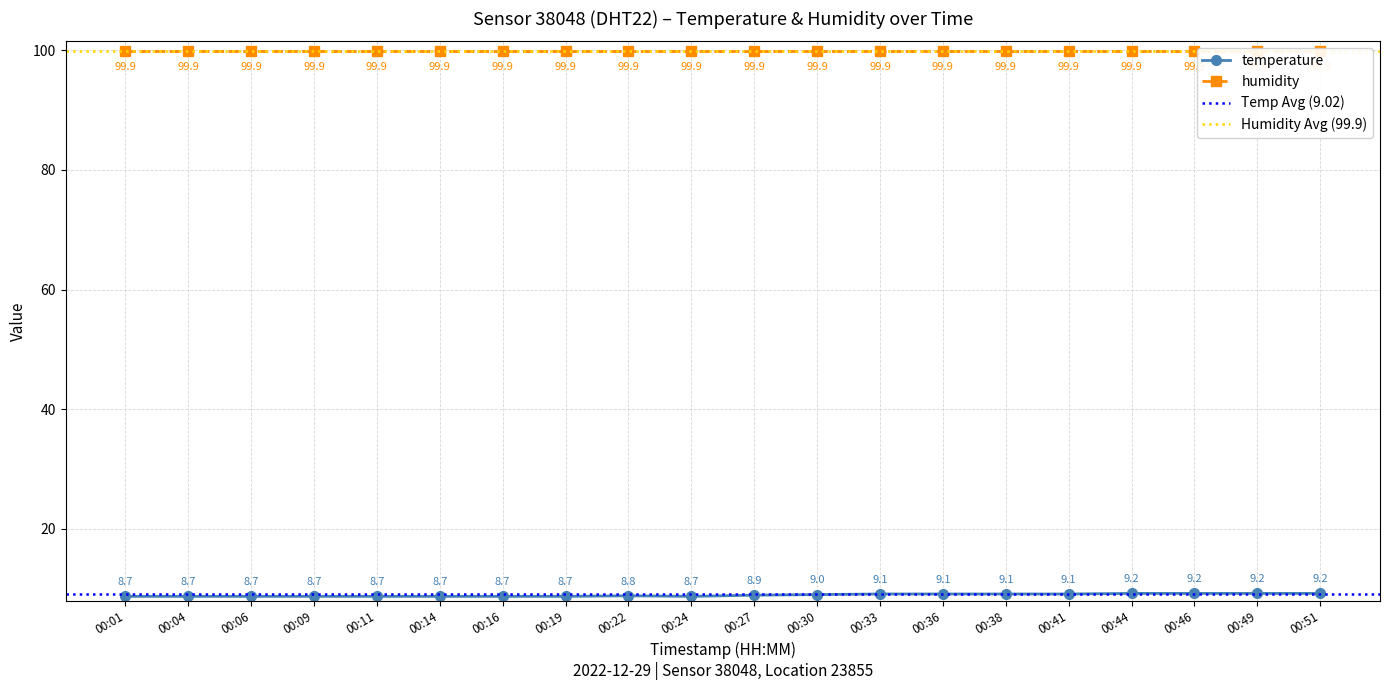

What is the sum of all values?

178.2